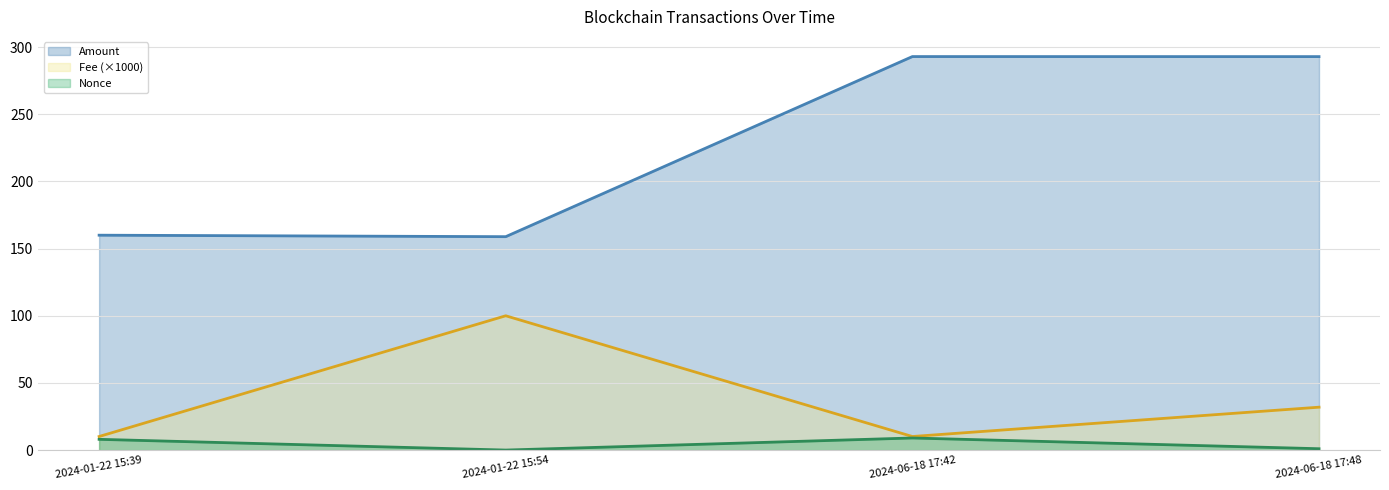

Where is the first local maximum for Amount?

2024-06-18 17:42